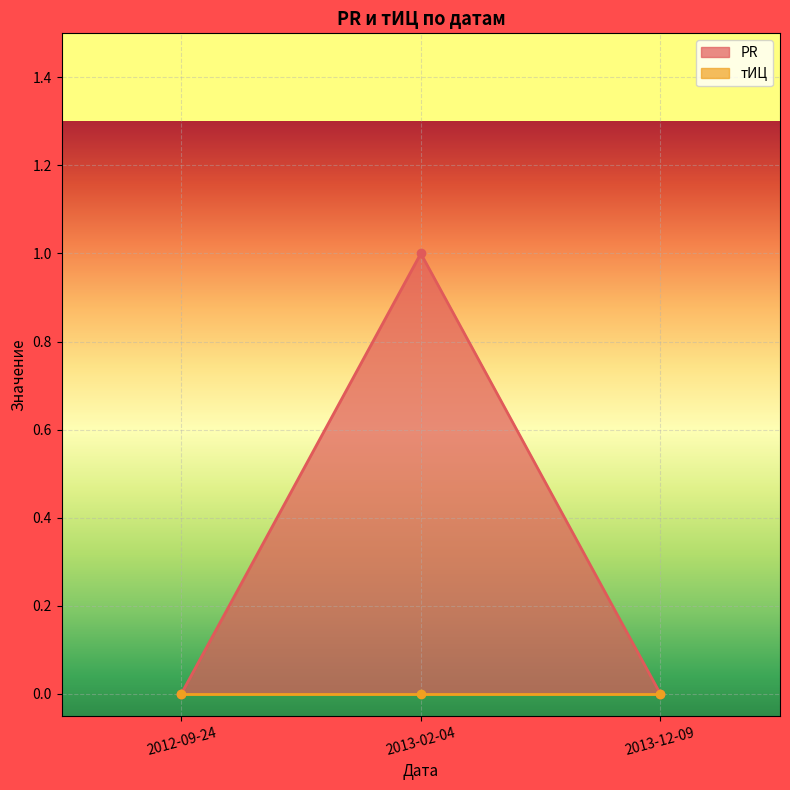

List the labels in order of value, smallest first.

2012-09-24, 2013-12-09, 2013-02-04